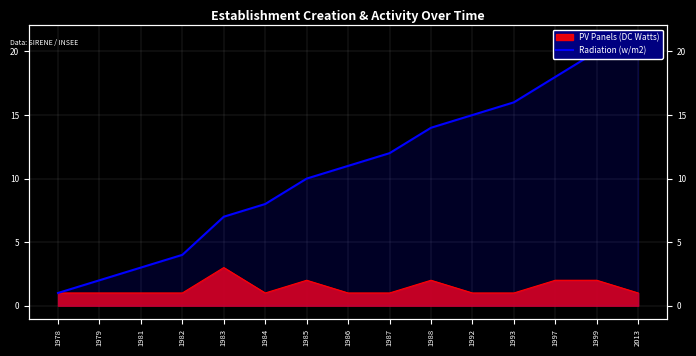

List the labels in order of value, smallest first.

1978, 1979, 1981, 1982, 1983, 1984, 1985, 1986, 1987, 1988, 1992, 1993, 1997, 1999, 2013